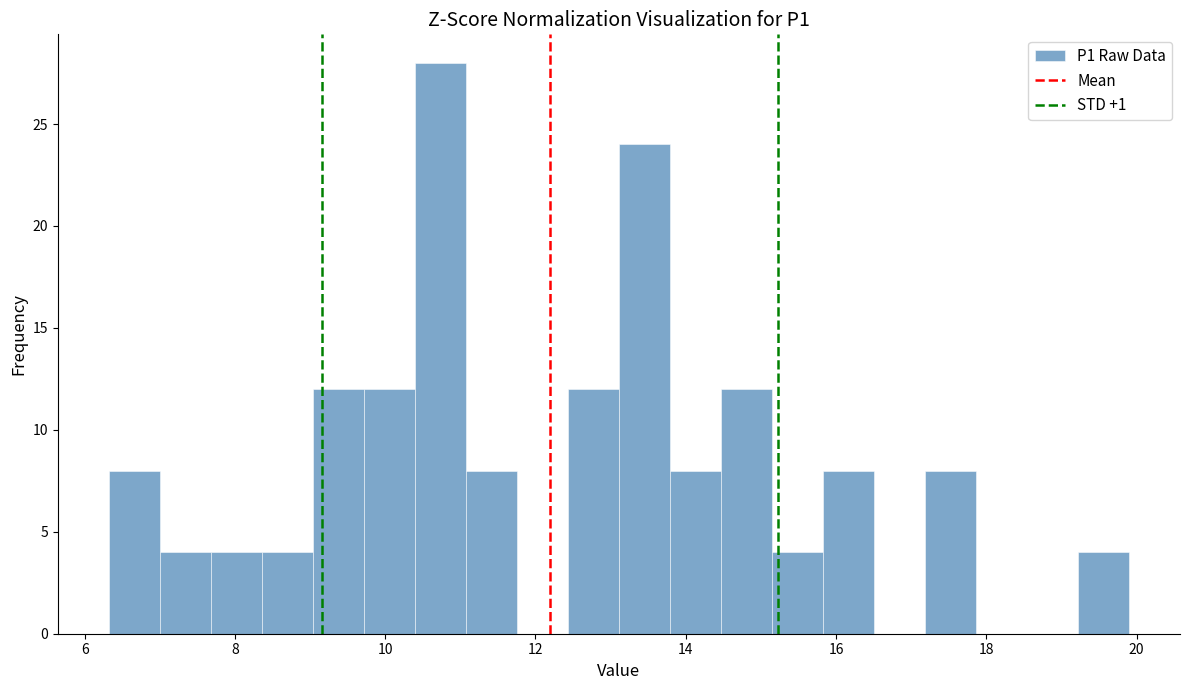

Around what value on the x-axis is the tallest bar? Give the approximate position of its centre, as read against the axis.

10.8